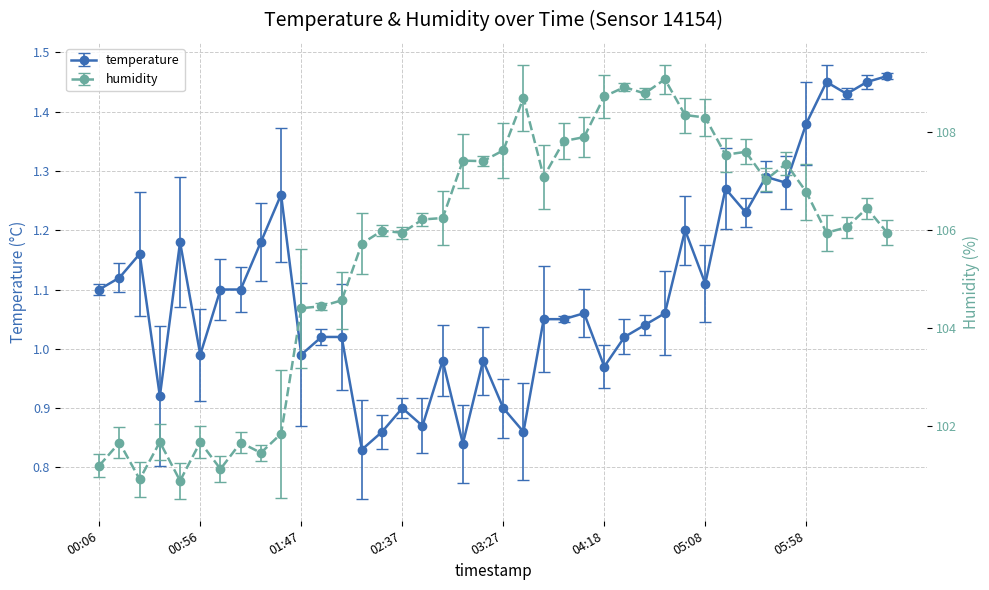

What value does the humidity series have at 05:28?

107.6